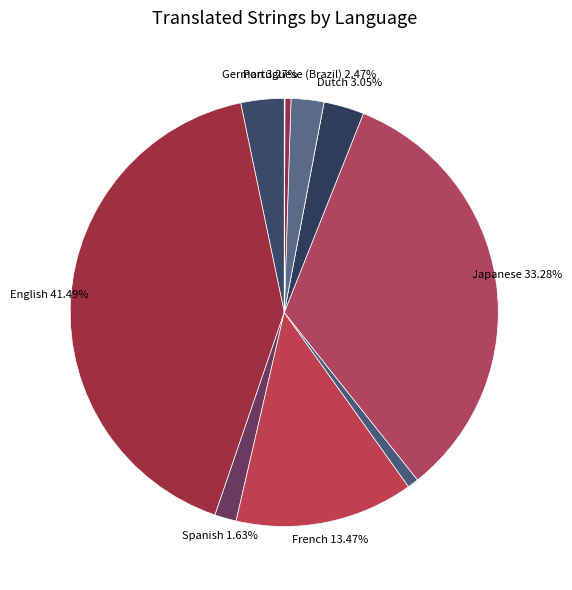

To the nearest percent, what is the average slice percentage?

9%